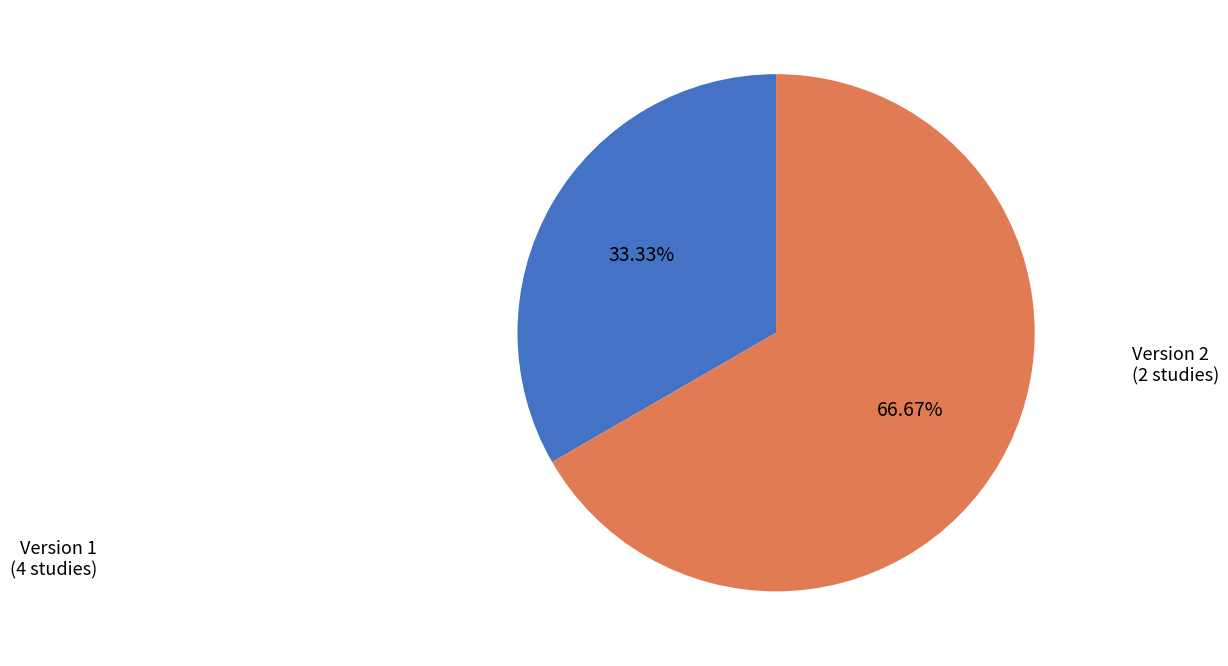

Is there a majority slice in this chart?

Yes